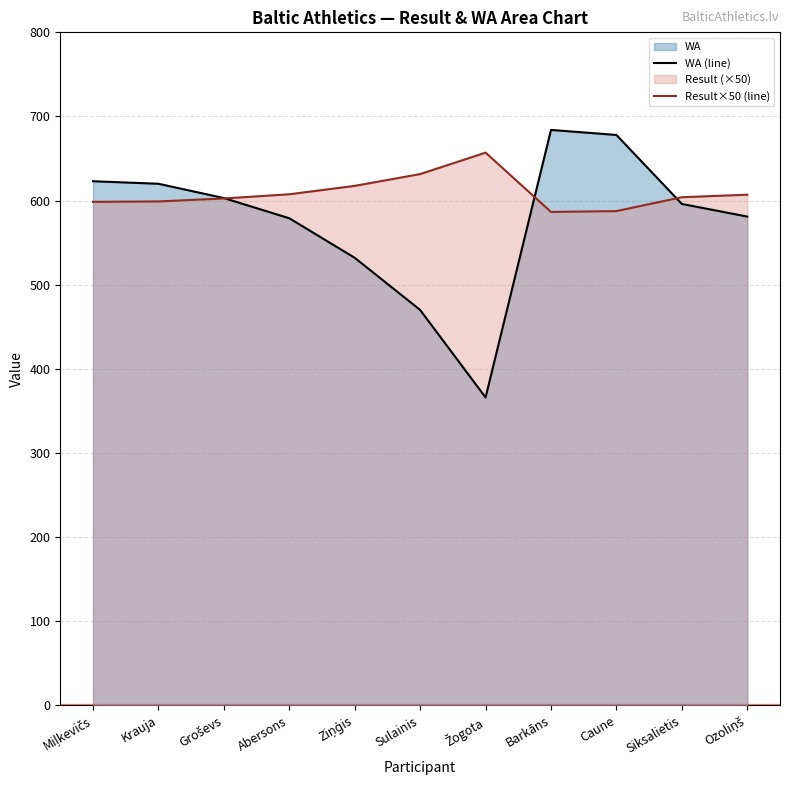

Rank the series at Ziņģis from highest to lowest value.

Result×50 (line), WA (line)